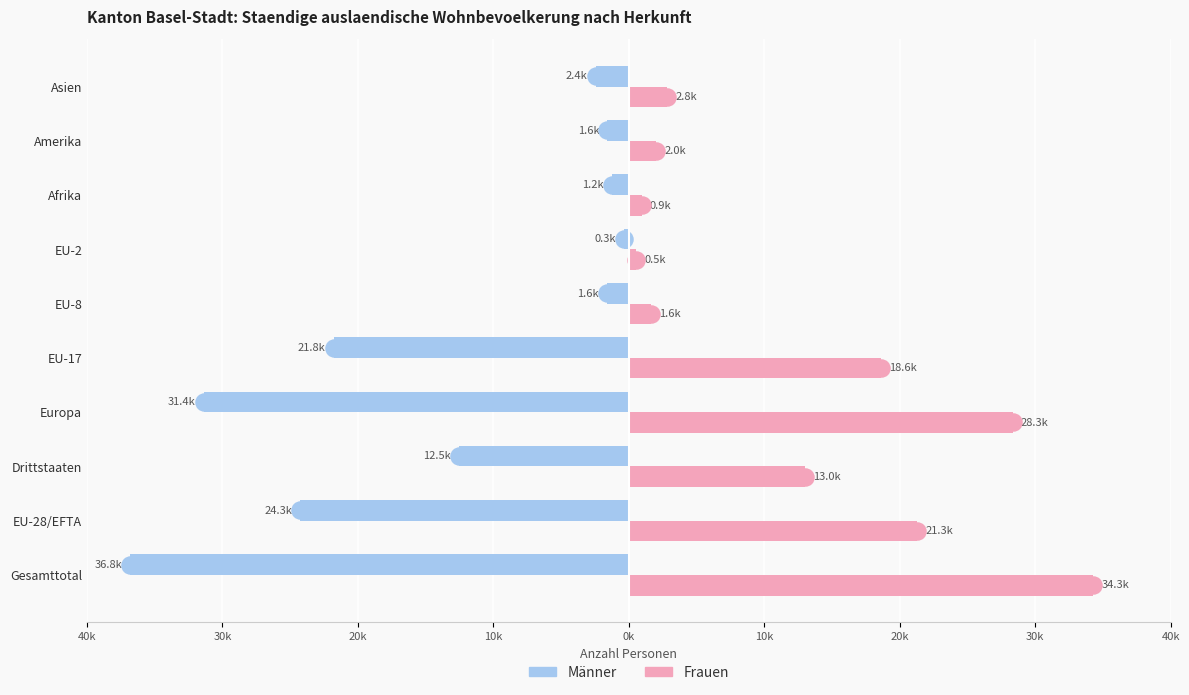

What are all the series names shown in the legend?

Männer, Frauen